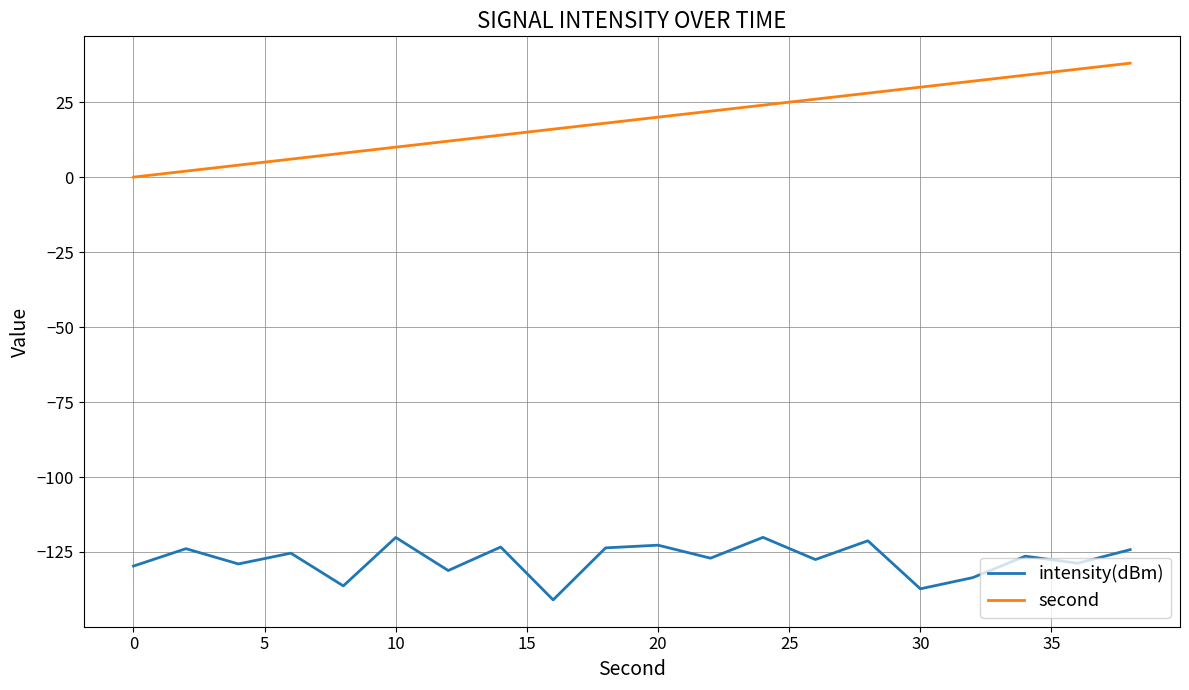

Which series has the largest range (max minus min)?

second